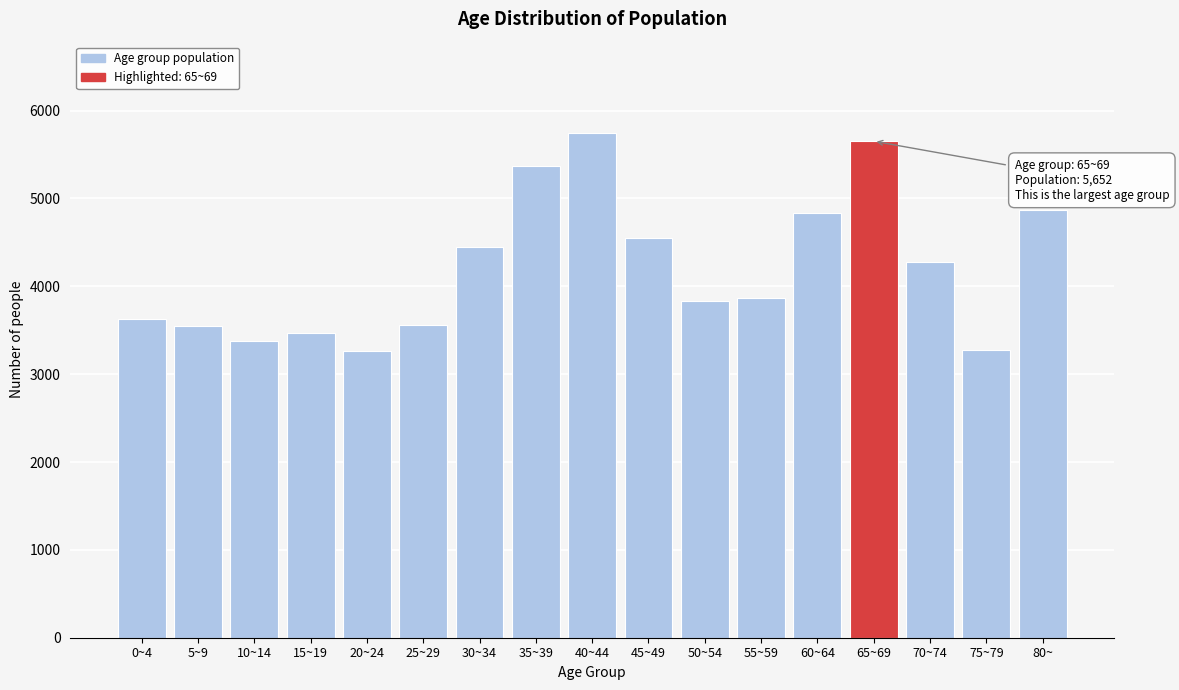

Between 75~79 and 15~19, which is larger?

15~19